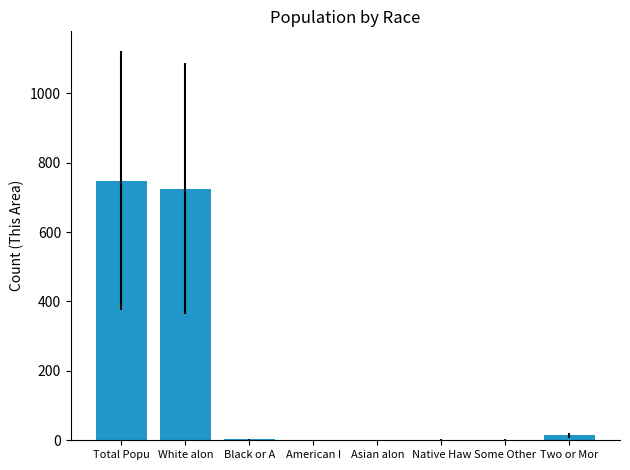

What is the maximum value shown in the chart?

748